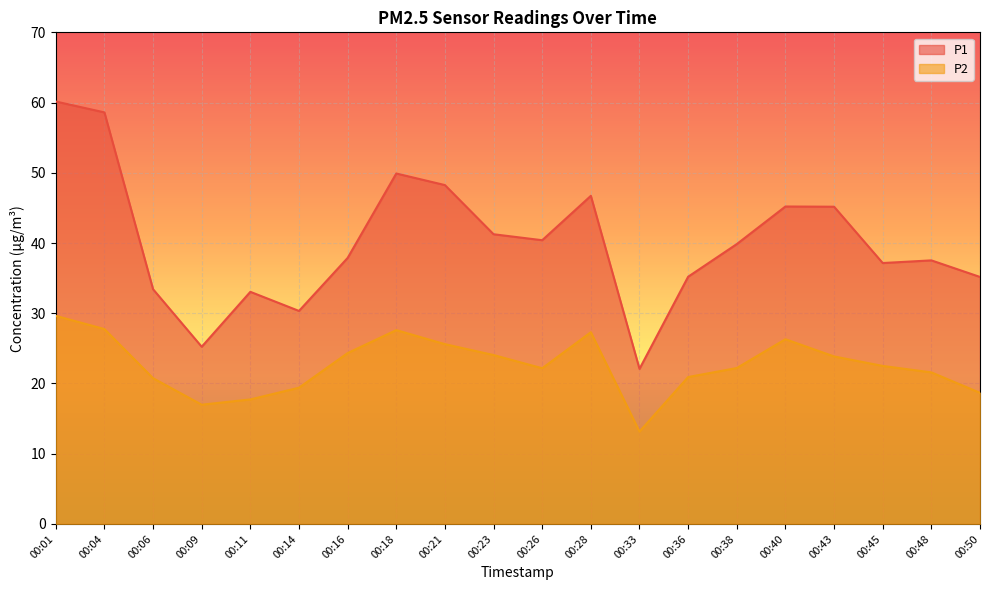

How many categories are shown in the chart?

20